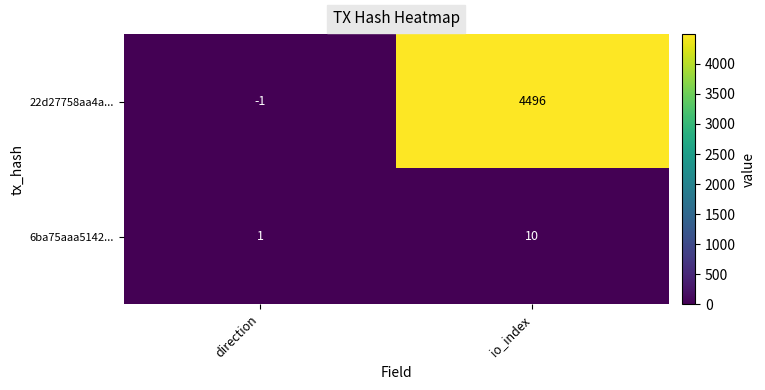

Which label corresponds to the smallest value in the chart?

direction